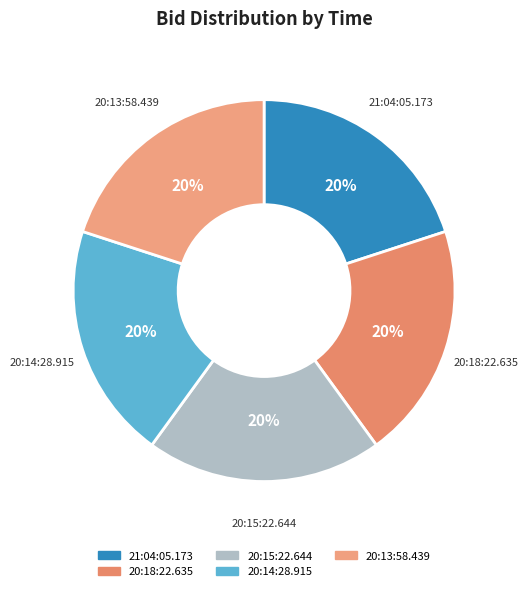

Do 20:18:22.635 and 20:14:28.915 together represent more than half of the pie?

No